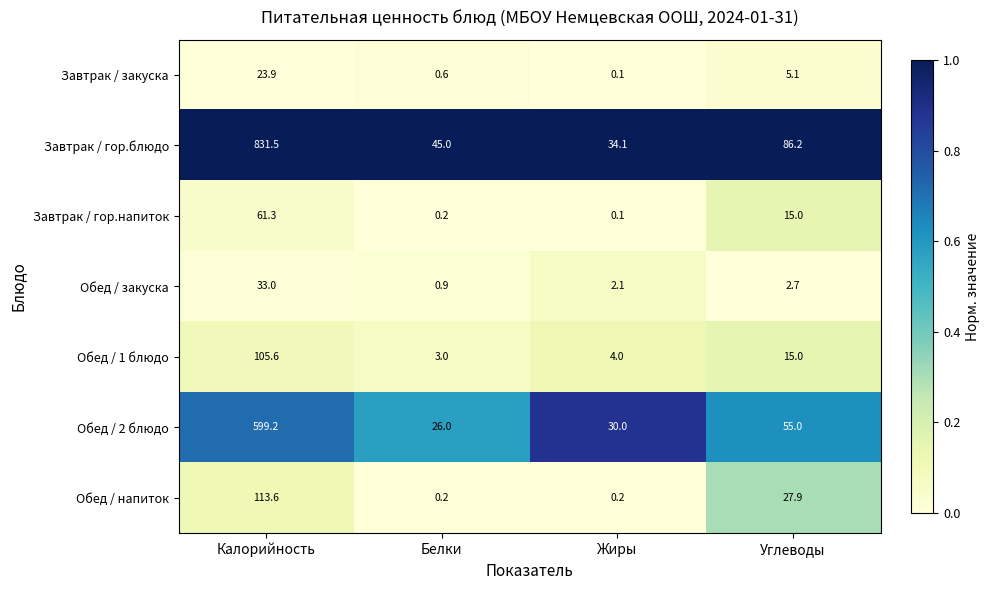

What value does the Обед / 2 блюдо series have at Белки?

26.0